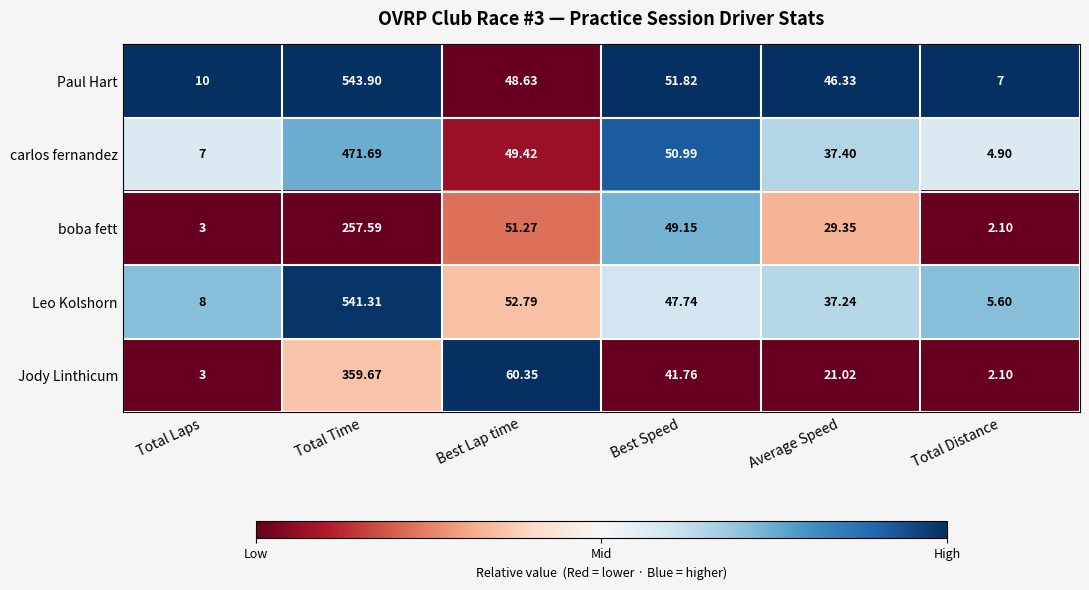

What is the total value across all series at Total Laps?

31.0